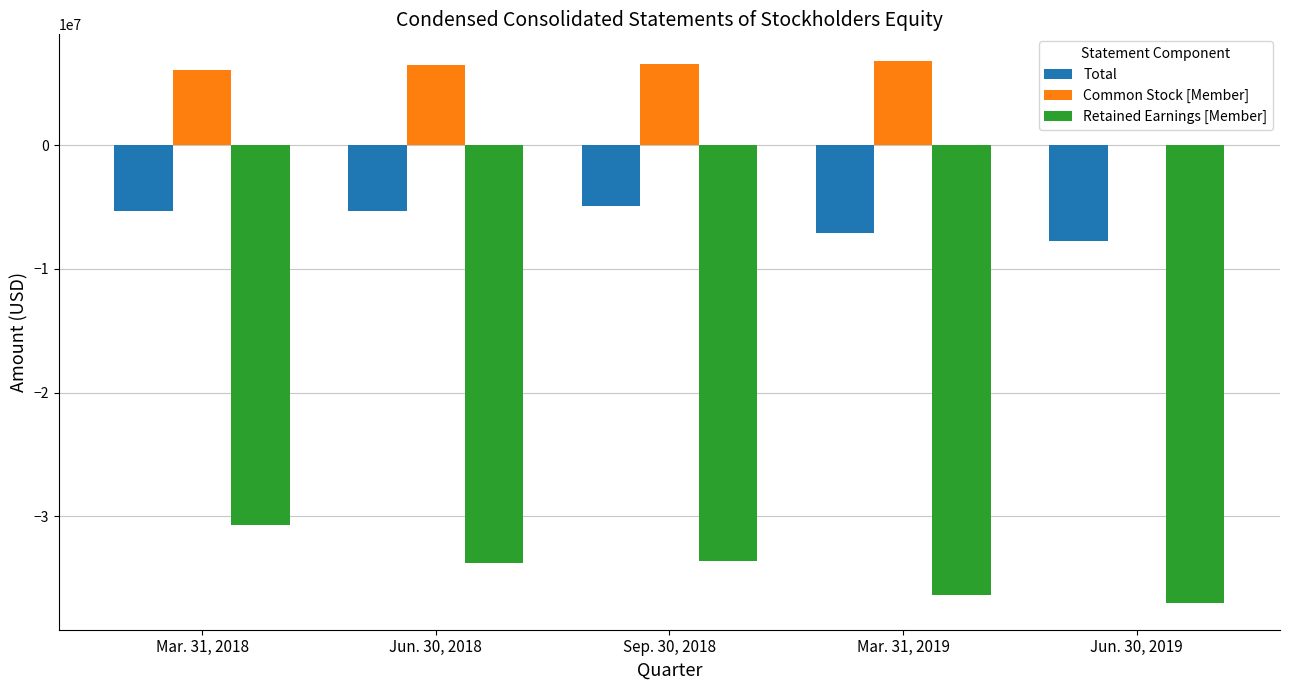

The value of Common Stock [Member] at Sep. 30, 2018 is 2312373. True or false?

False